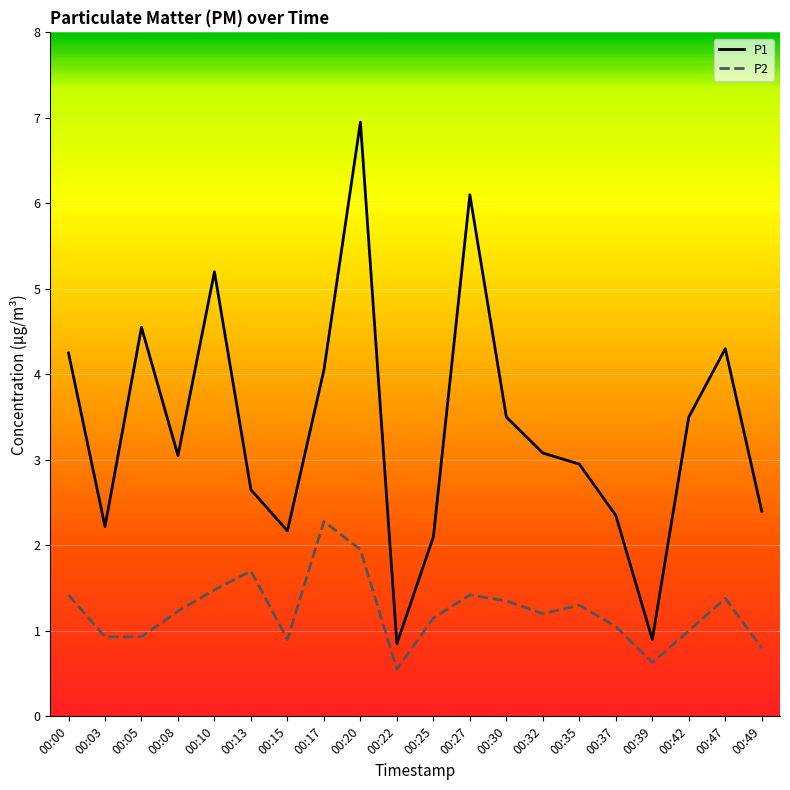

In P1, how many points are lower than both neighbors (excluding endpoints)?

5